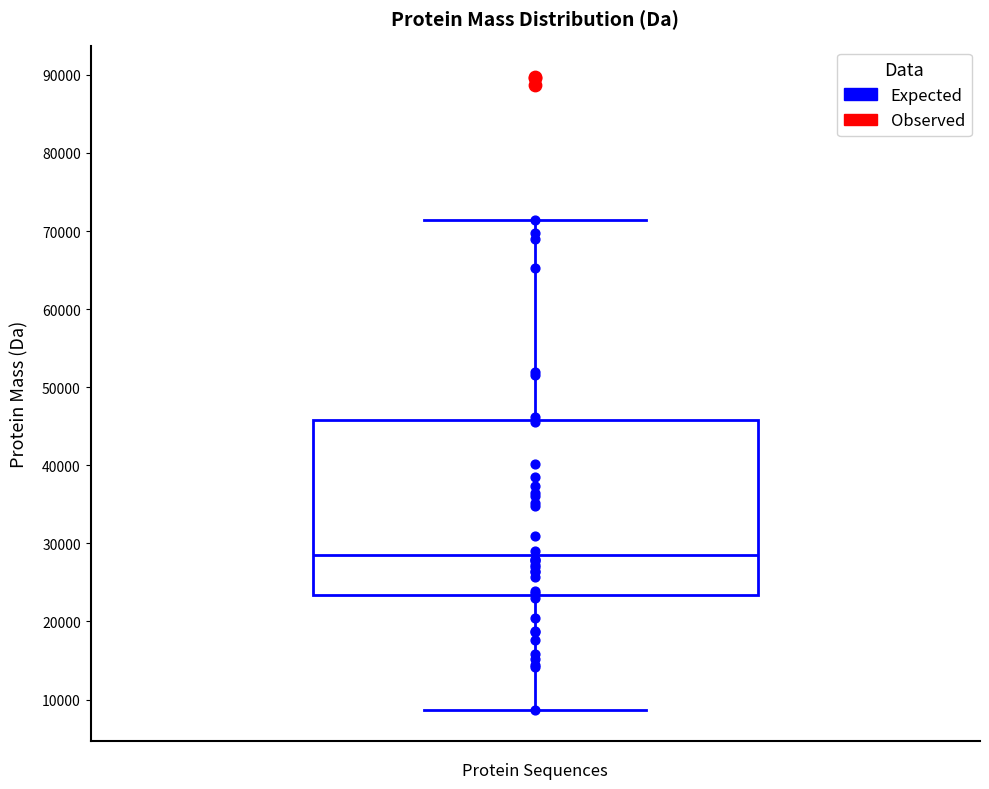

Read this box plot against the y-axis: the position of the median line, the range covered by the box, and the ends of both whiskers. The values are not printed on the chart, so give them approximately, as read against the axis.

median 29000, box 23000 to 46000, whiskers 9000 to 71000